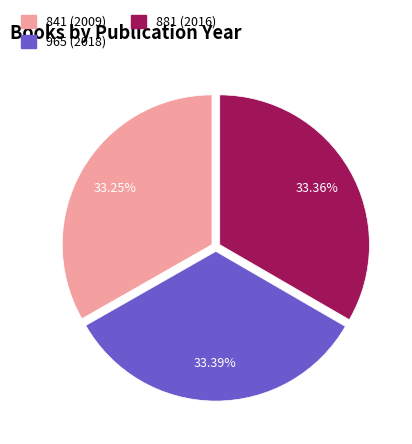

Does 841 (2009) represent more than half of the total?

No